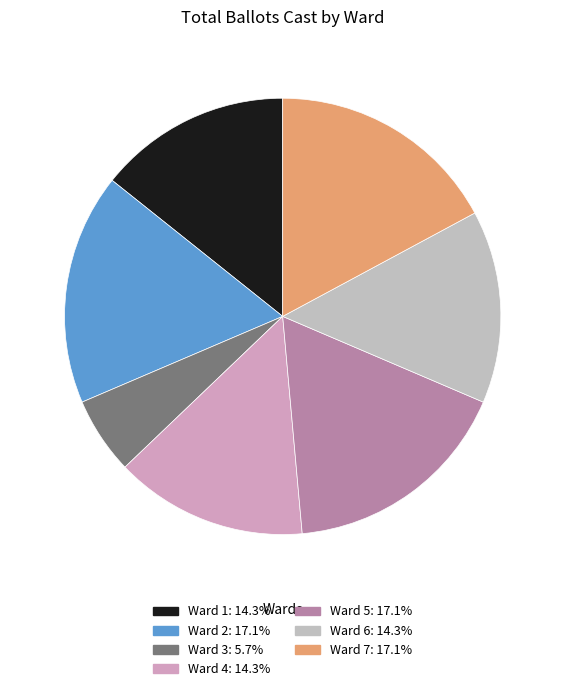

To the nearest percent, what percentage of the pie is Ward 1?

14%